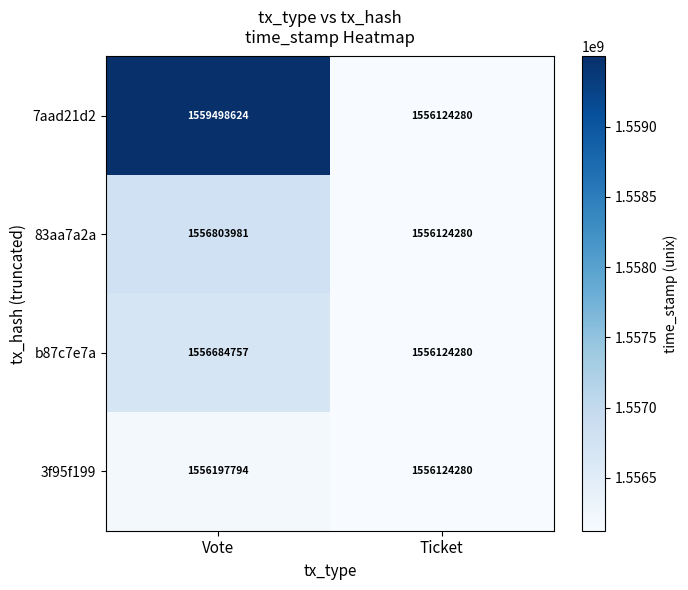

Between Vote and Ticket, which series saw the biggest shift?

7aad21d2